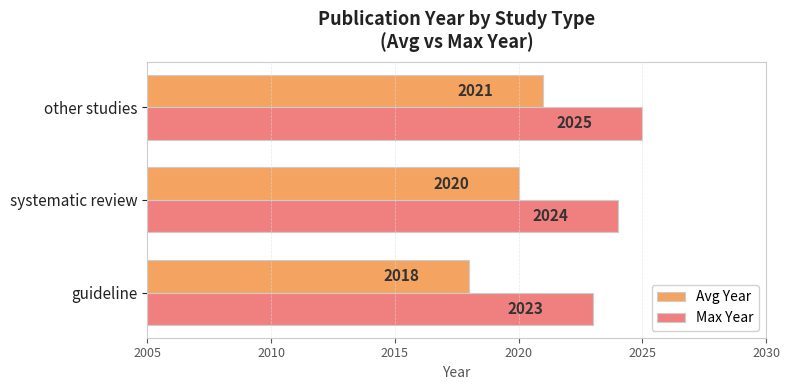

True or false: Avg Year has a value of 2020 at systematic review.

True